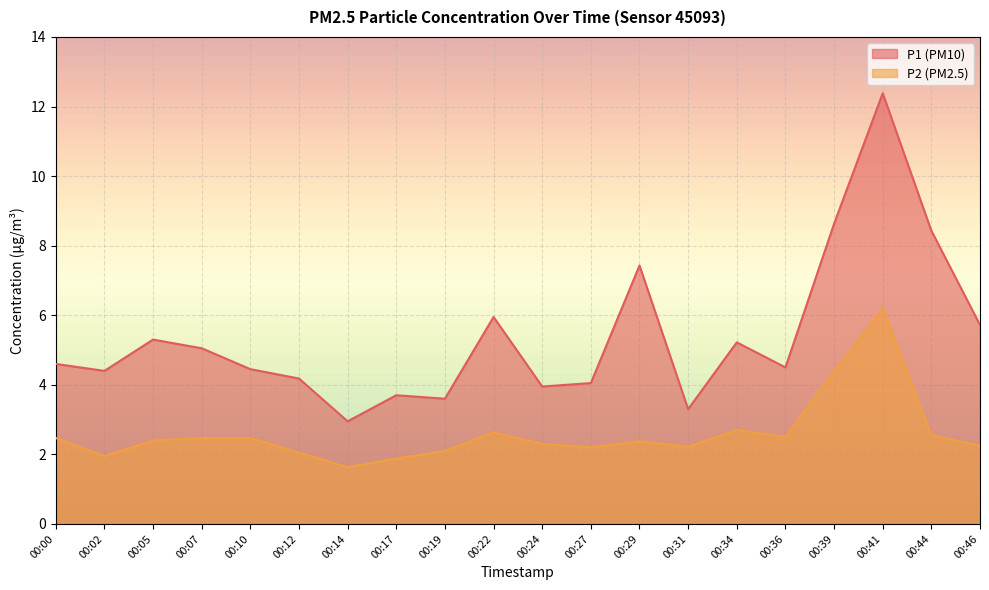

At how many categories does at least one series exceed 3?

19